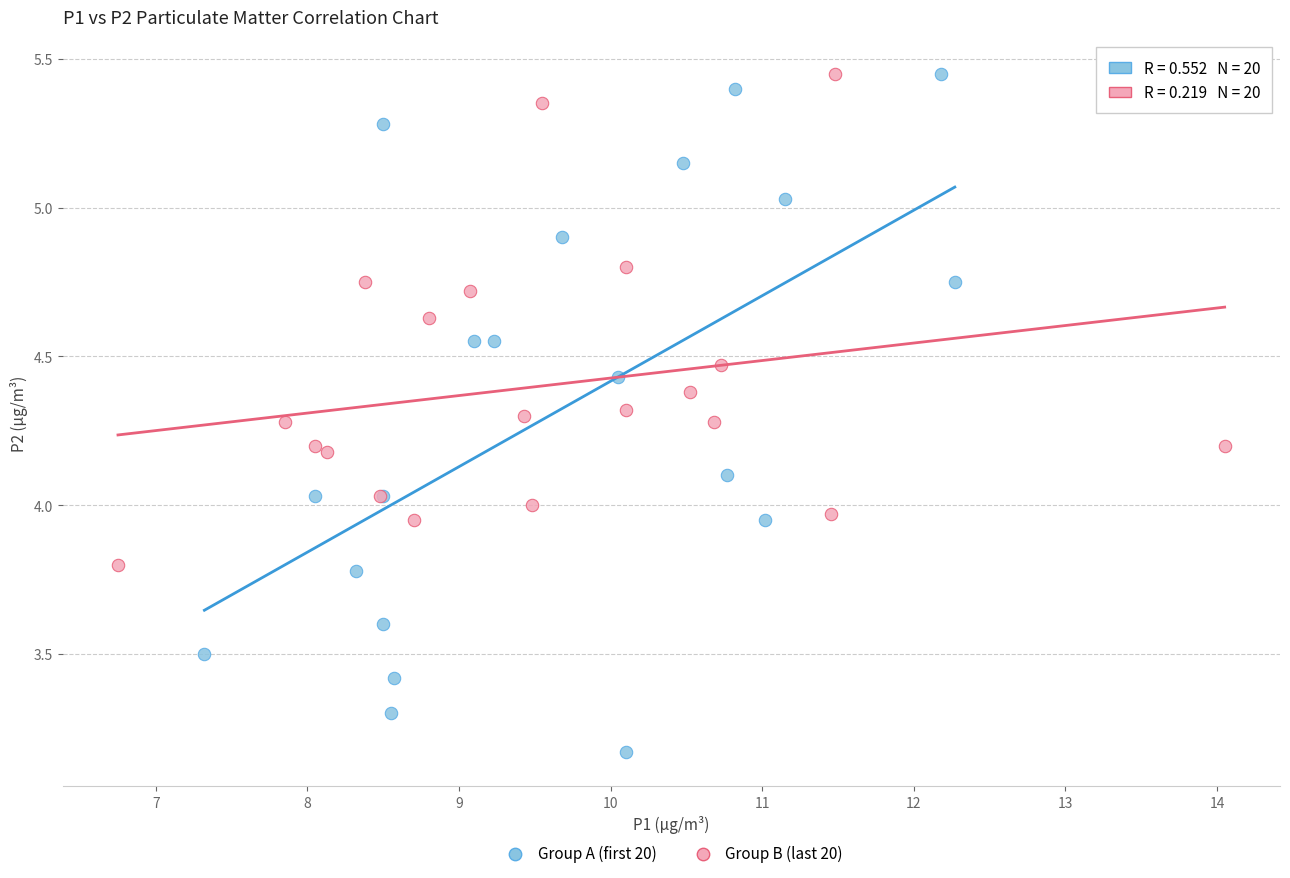

Which series contains the lowest Y value?

Group A (first 20)